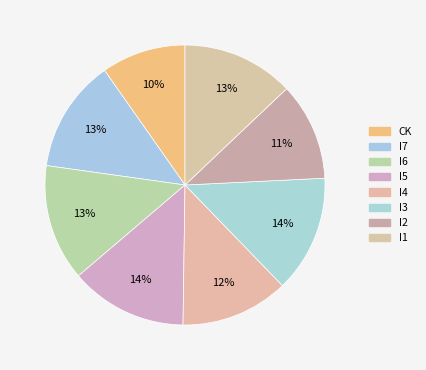

What is the smallest slice in the pie chart?

CK